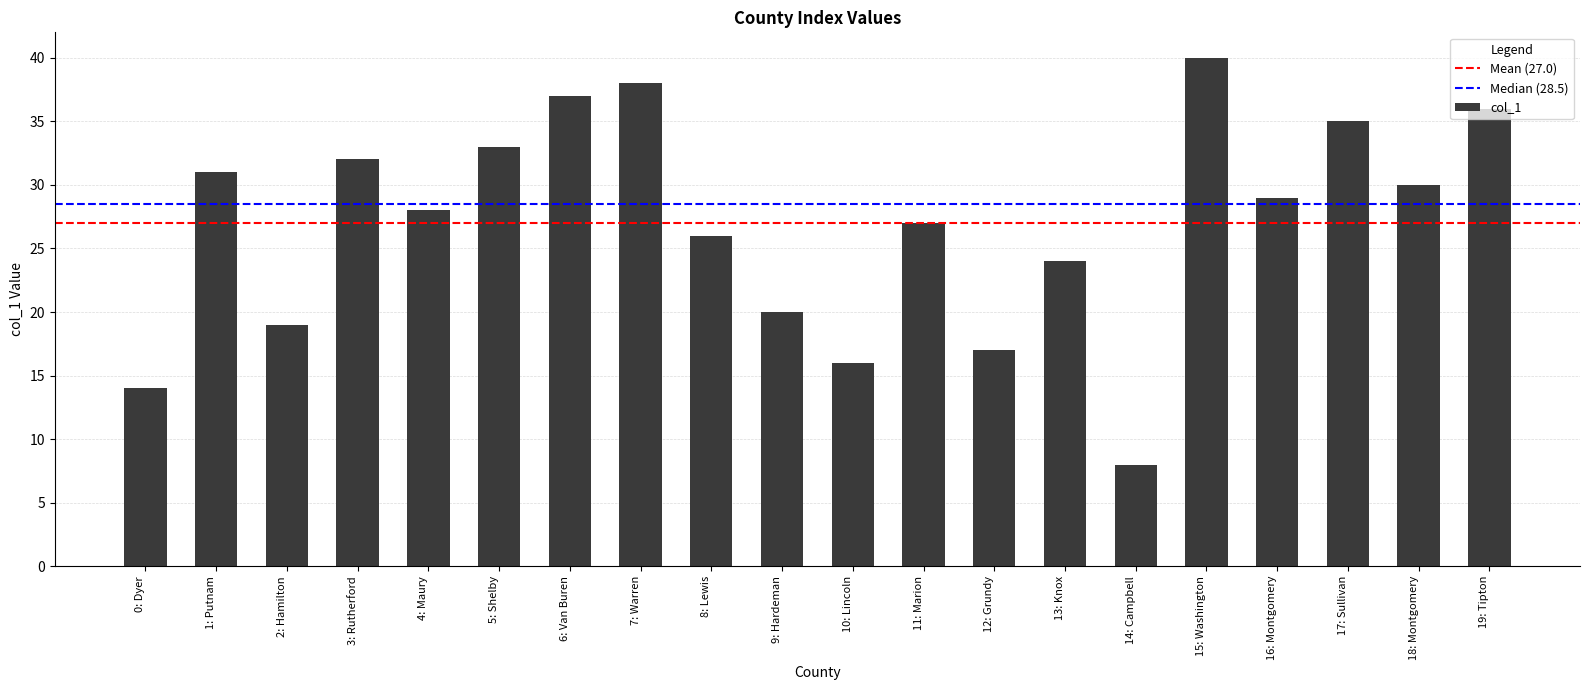

Where does the data first go above 29?

1: Putnam